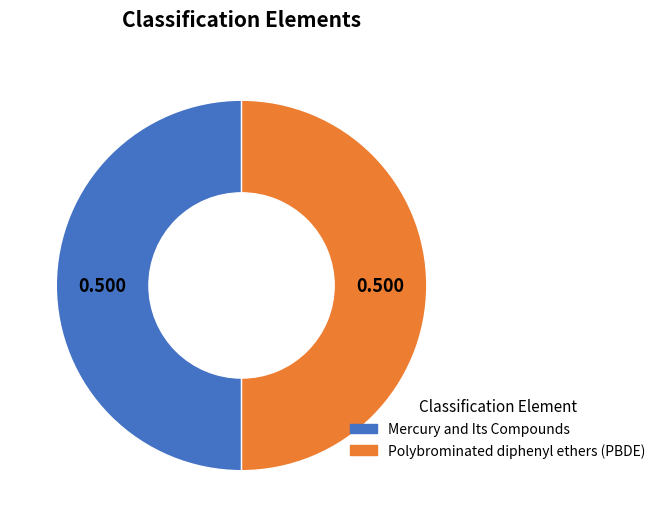

Is the sum of Polybrominated diphenyl ethers (PBDE) and Mercury and Its Compounds greater than half?

Yes